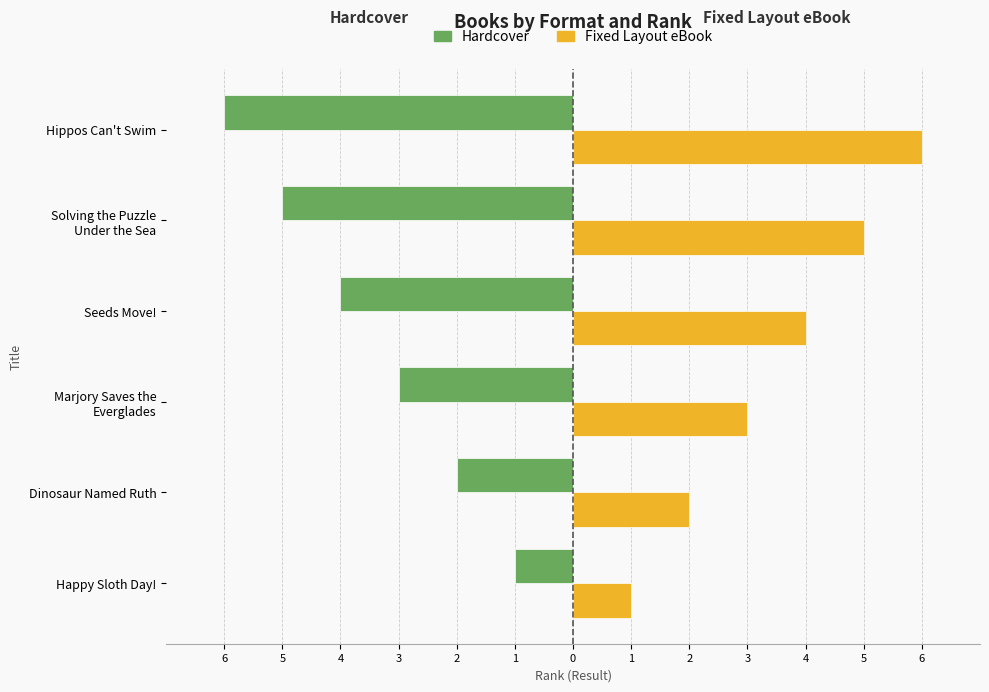

What are all the series names shown in the legend?

Hardcover, Fixed Layout eBook